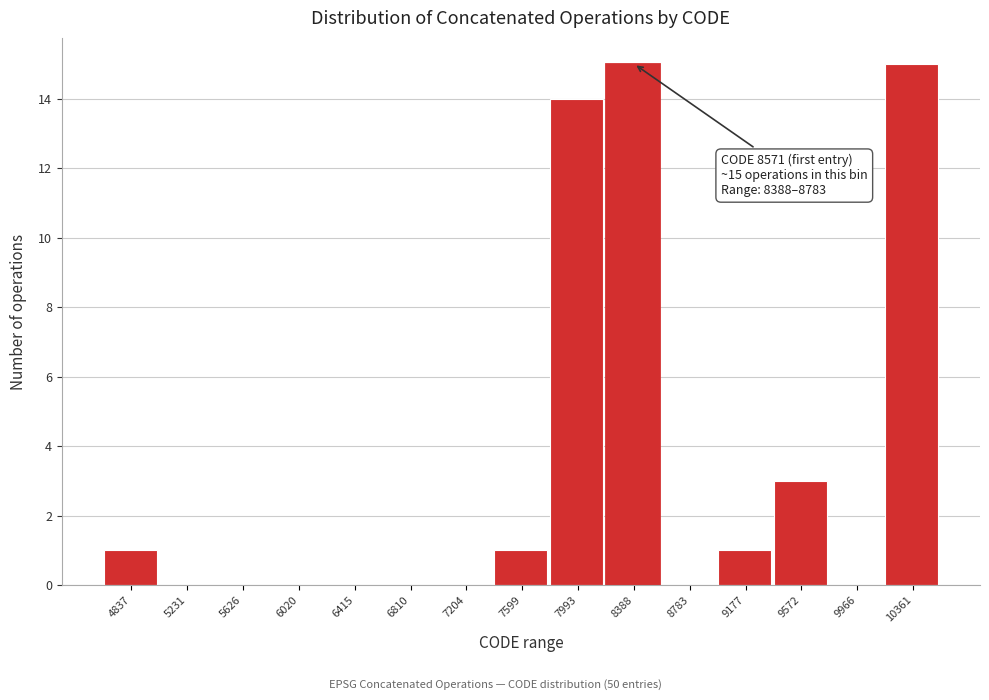

Reading right to left, extract all data points from this chart.

10361=15	9966=0	9572=3	9177=1	8783=0	8388=15	7993=14	7599=1	7204=0	6810=0	6415=0	6020=0	5626=0	5231=0	4837=1